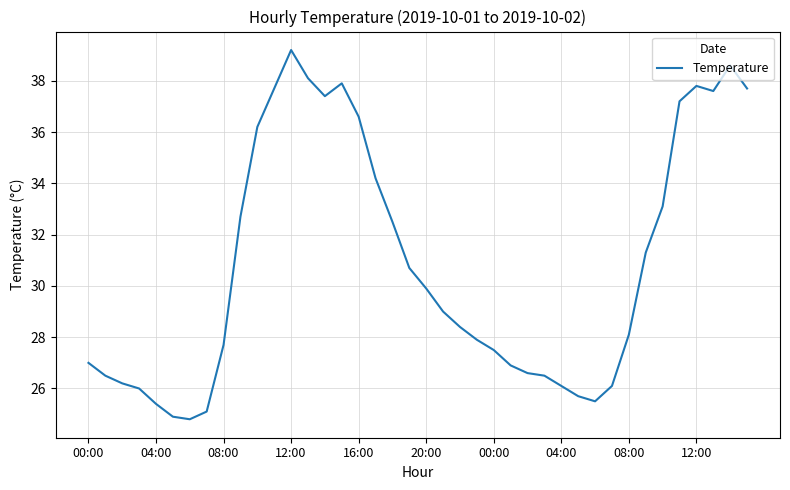

What is the greatest value displayed?

39.2